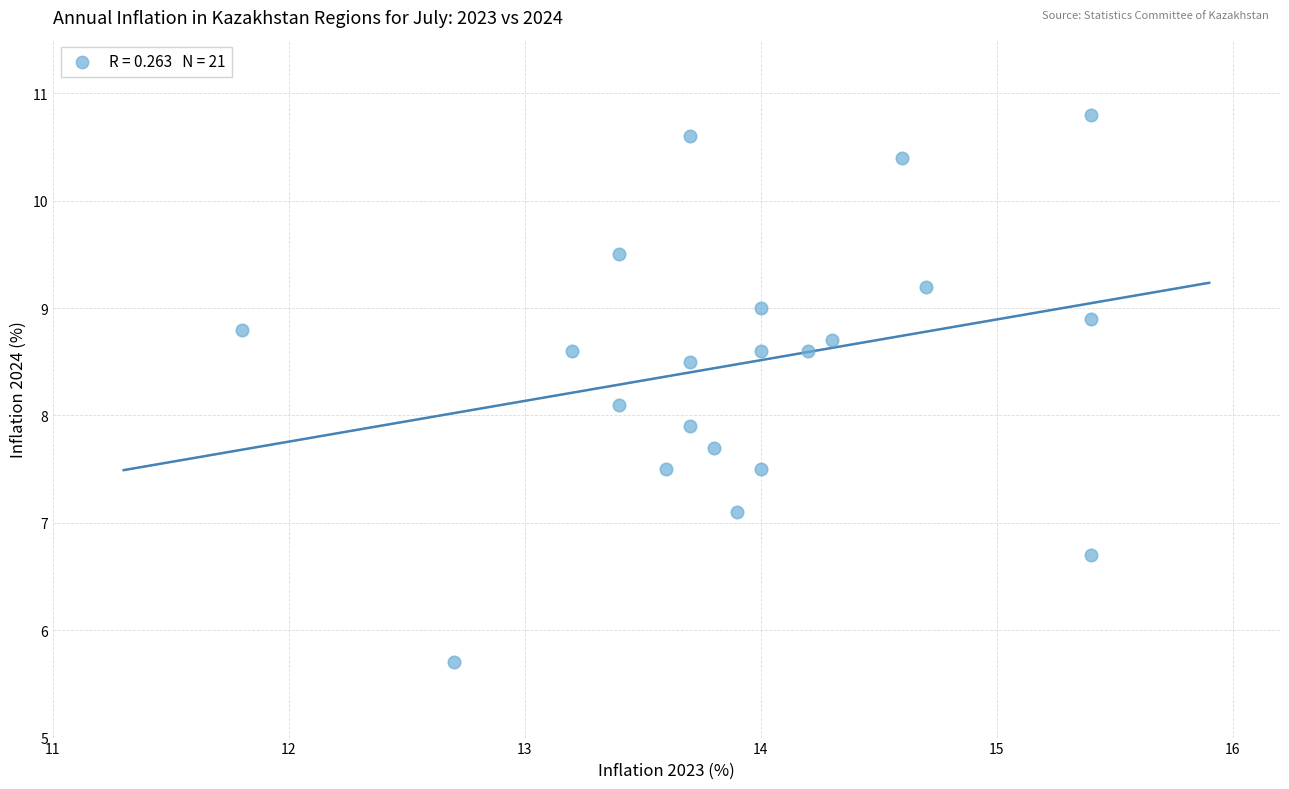

What is the range of X values (max minus min)?

3.6